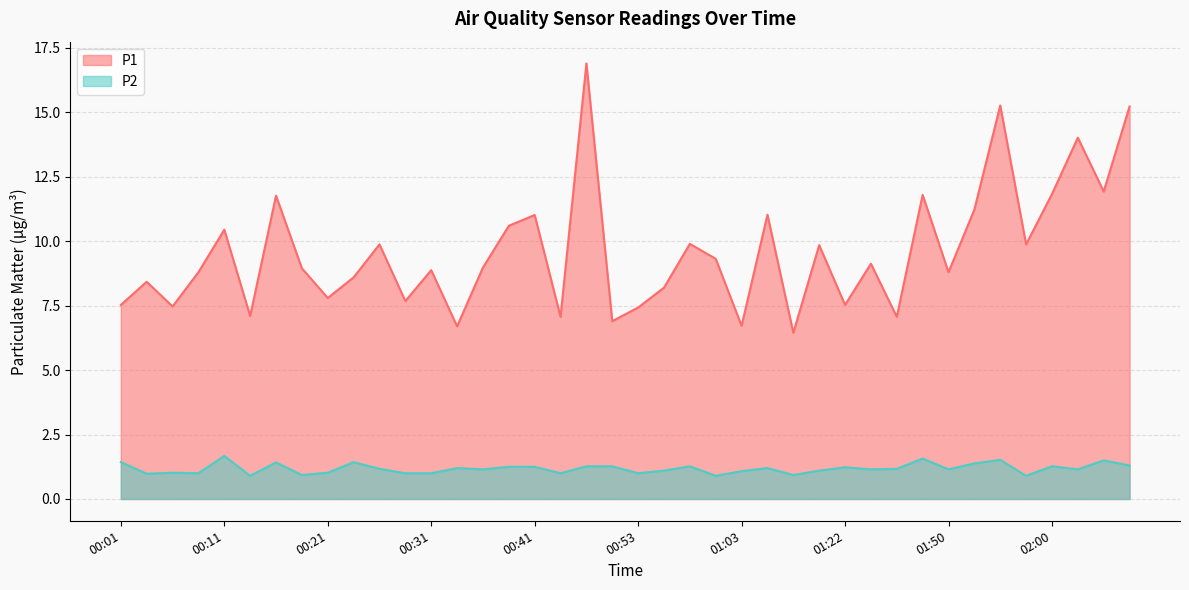

Rank the categories by P2 value from highest to lowest.

00:11, 01:47, 01:55, 02:05, 00:01, 00:24, 00:16, 01:52, 02:08, 00:48, 00:51, 00:58, 02:00, 00:38, 00:41, 01:22, 00:33, 01:06, 00:26, 01:41, 00:36, 01:36, 01:50, 02:02, 00:56, 01:11, 01:03, 00:06, 00:21, 00:09, 00:29, 00:31, 00:43, 00:53, 00:04, 00:19, 01:08, 00:14, 01:01, 01:57